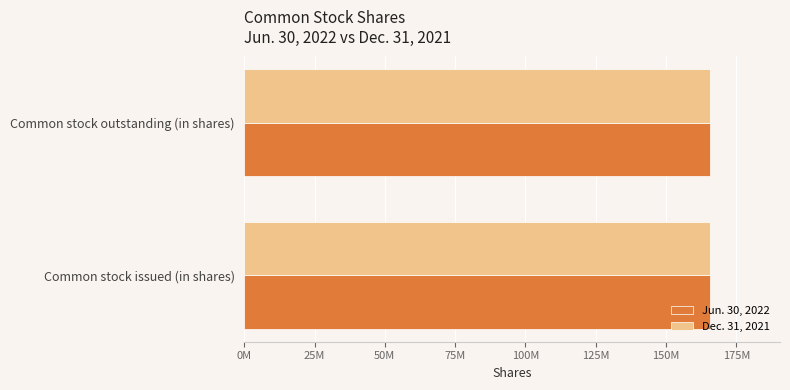

What is the average value of the Jun. 30, 2022 series?

165600546